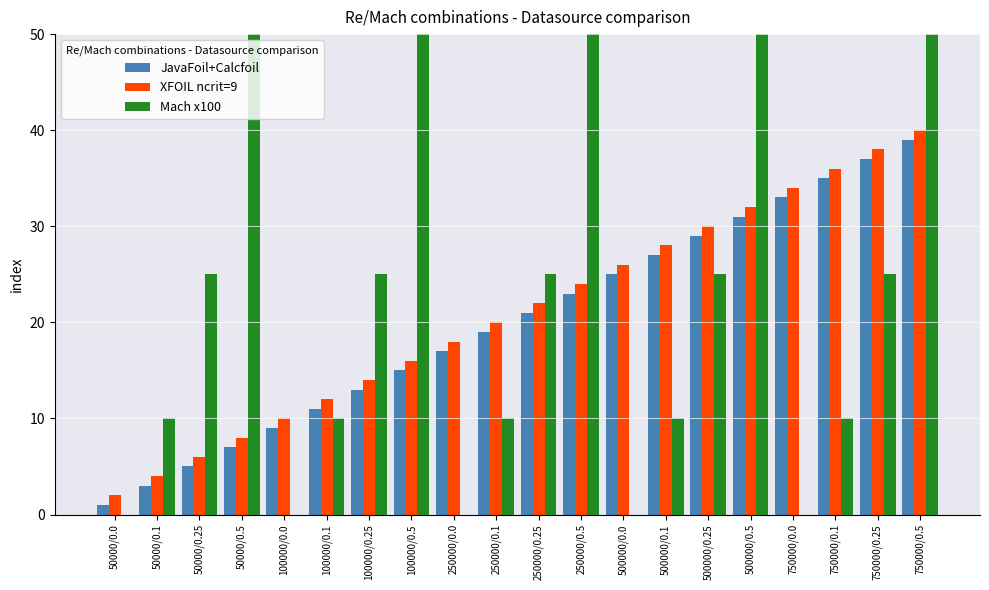

Is the value of JavaFoil+Calcfoil at 500000/0.1 greater than the value of XFOIL ncrit=9 at 100000/0.0?

Yes